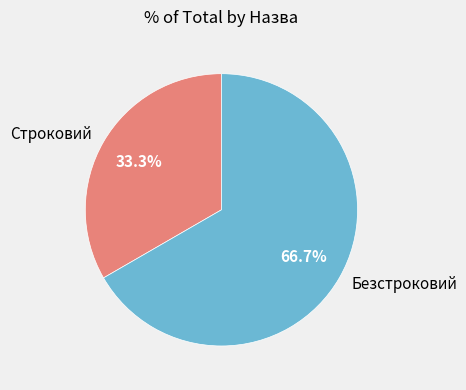

What is the majority slice?

Безстроковий